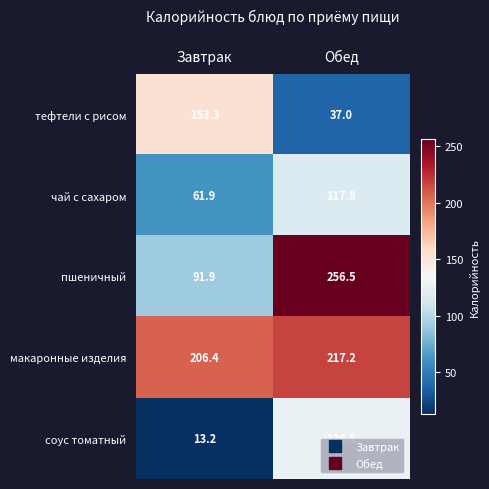

At Завтрак, list the series in order from largest to smallest.

макаронные изделия, тефтели с рисом, пшеничный, чай с сахаром, соус томатный